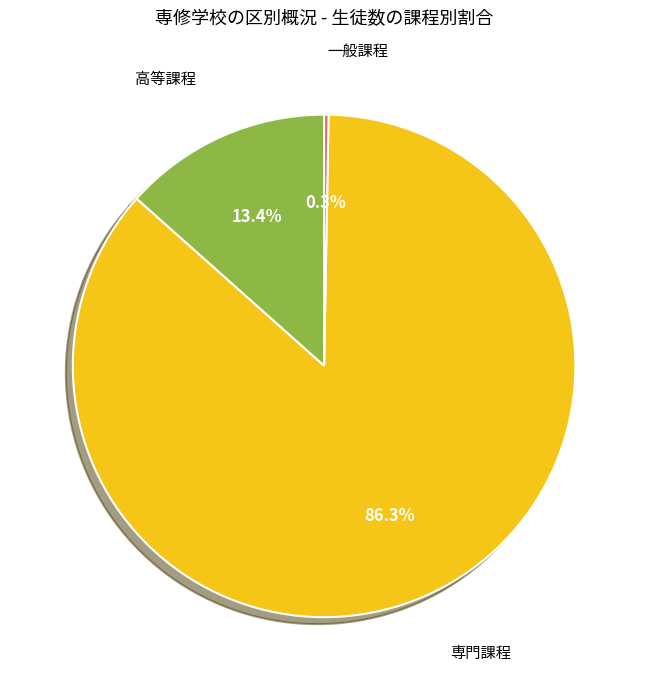

Is the sum of 一般課程 and 高等課程 greater than half?

No